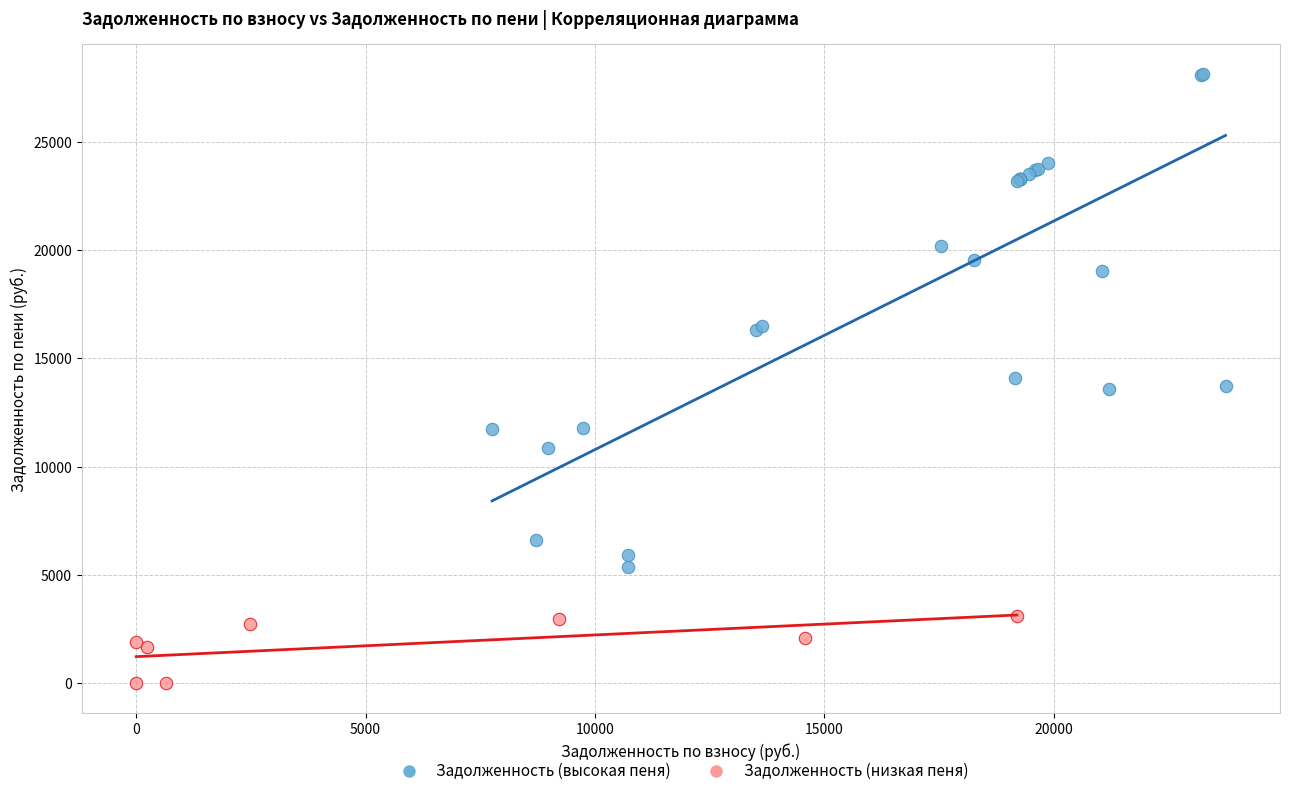

What are all the series names shown in the legend?

Задолженность (высокая пеня), Задолженность (низкая пеня)